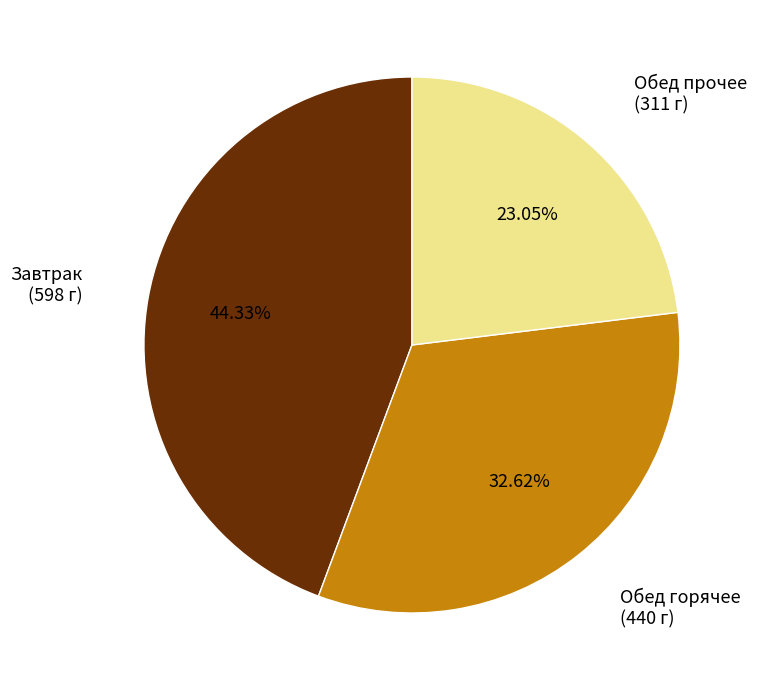

Does any single category account for the majority?

No